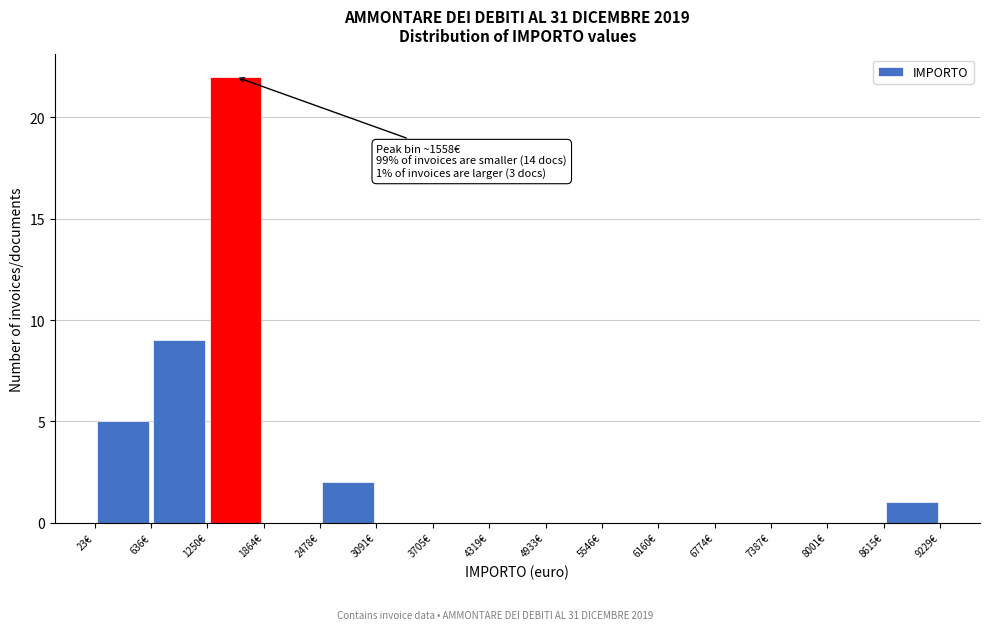

Over which range of the x-axis is the bar tallest?

1300 to 1900